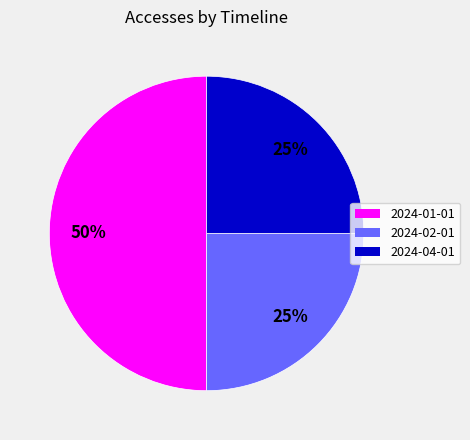

What percentage is the 2024-01-01 slice, to the nearest percent?

50%